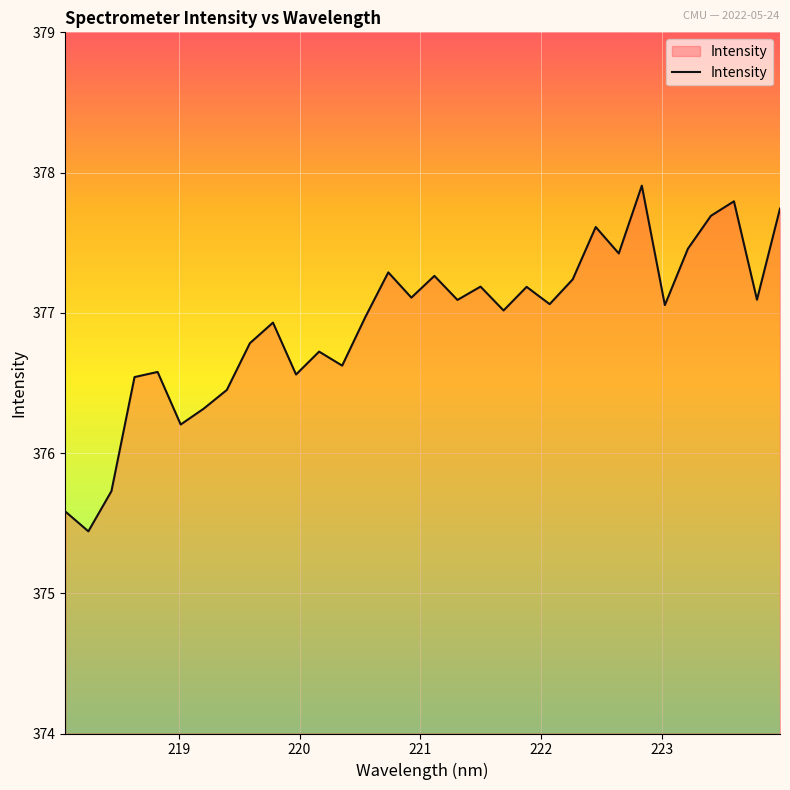

What is the smallest value displayed?

375.4